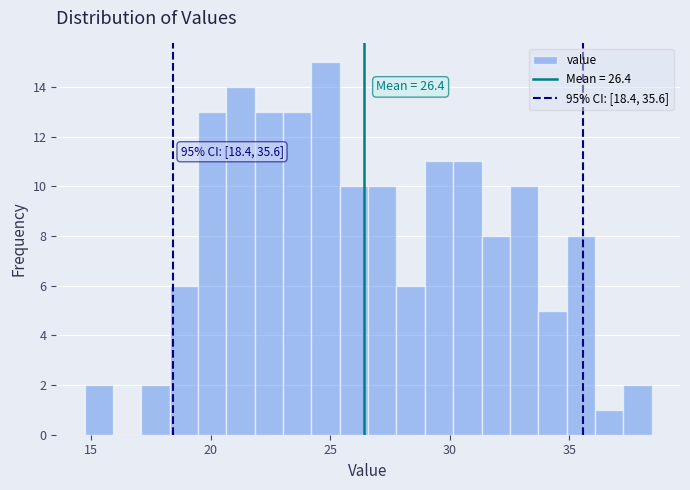

Read against the x-axis, roughly where is the centre of the tallest bar?

25.0